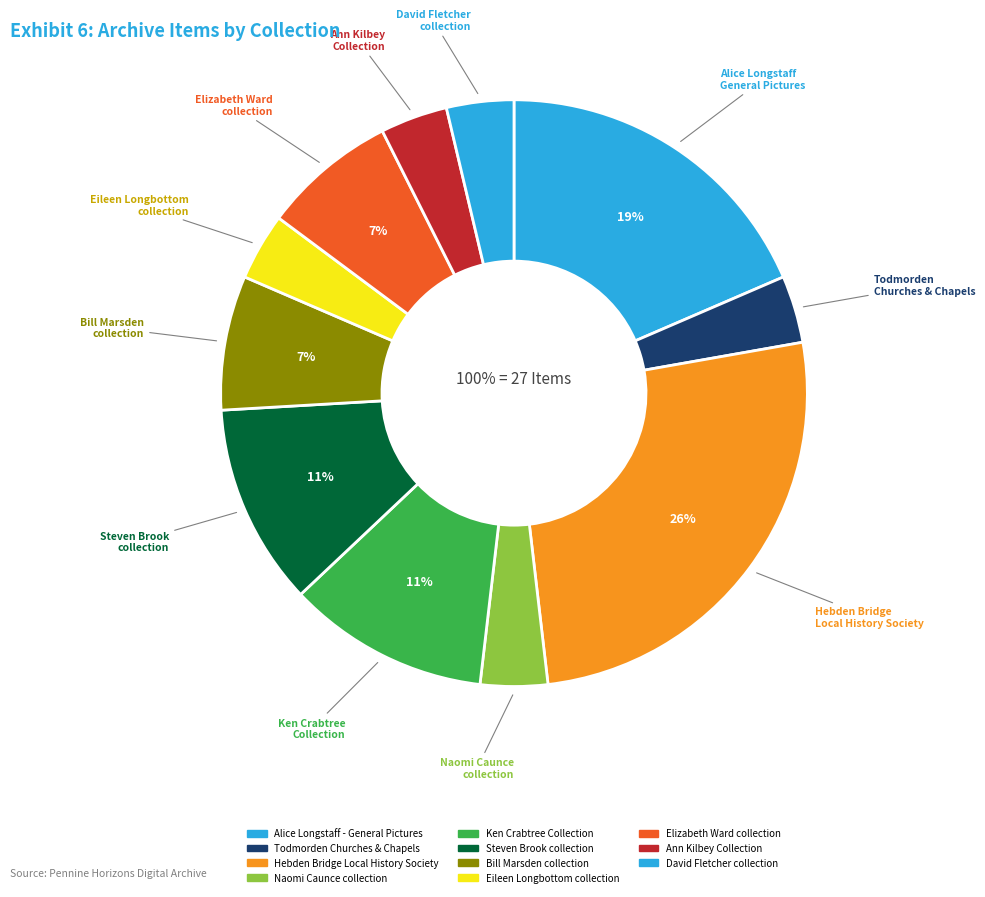

What percentage is the Ann Kilbey Collection slice, to the nearest percent?

4%